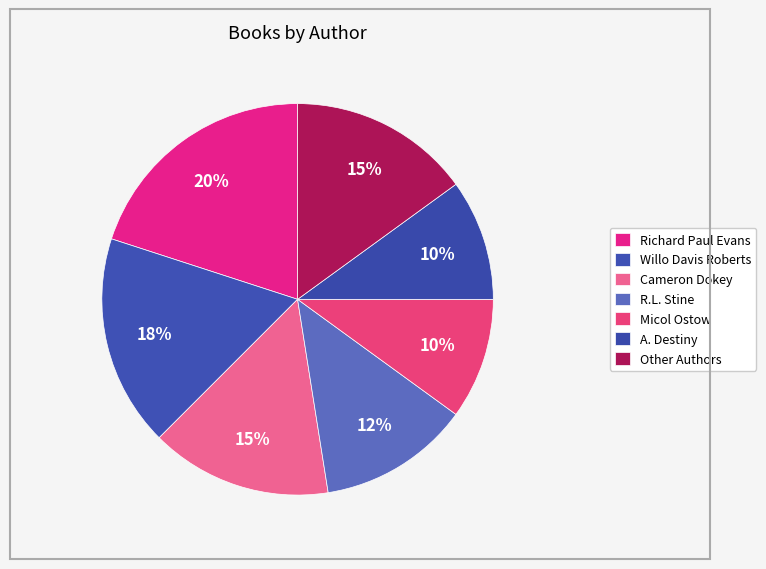

How many segments does this pie chart have?

7